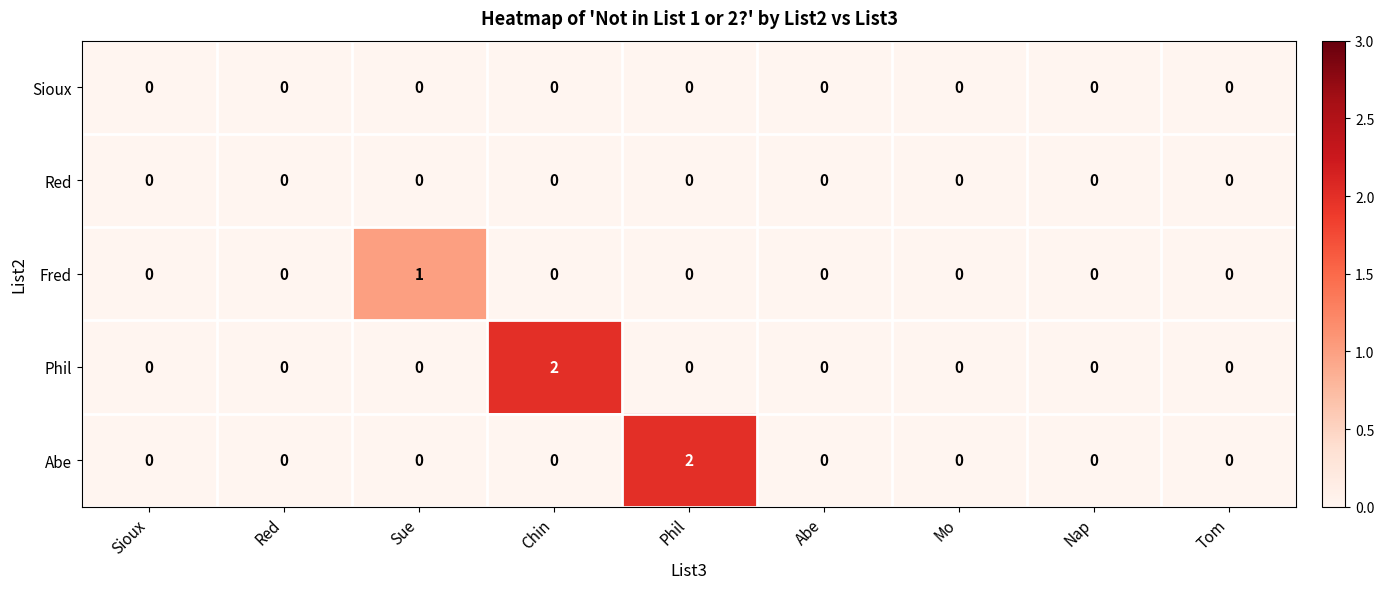

The value of Sioux at Nap is 0. True or false?

True